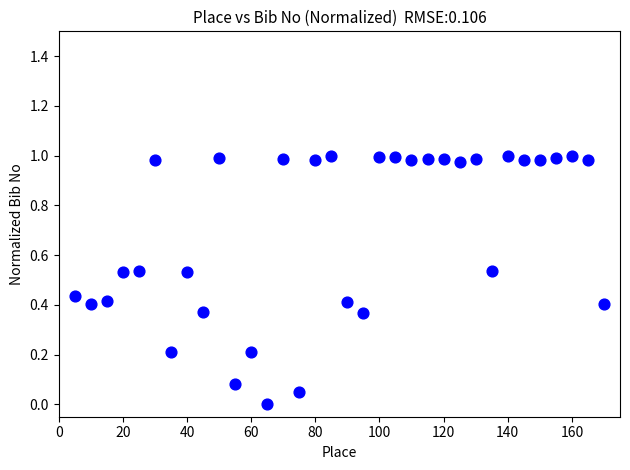

What is the range of X values (max minus min)?

165.0